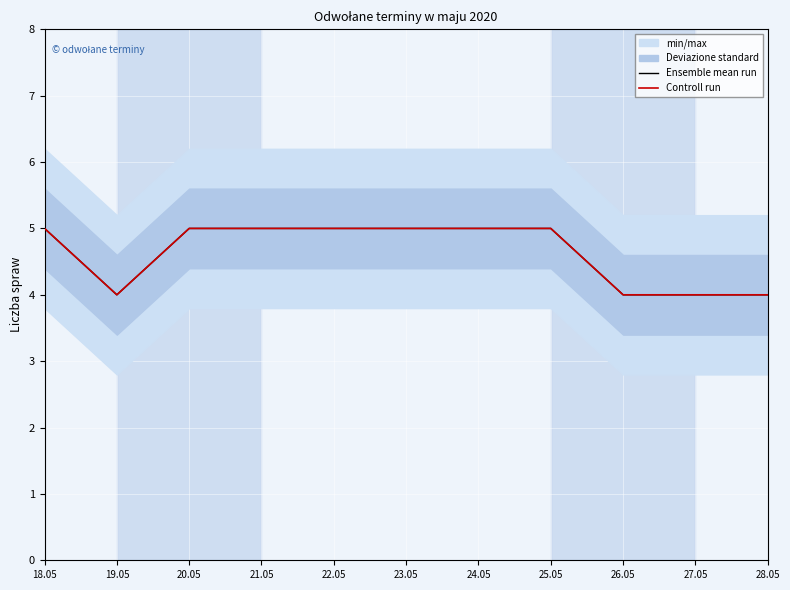

True or false: Controll run and Ensemble mean run intersect in this chart.

False